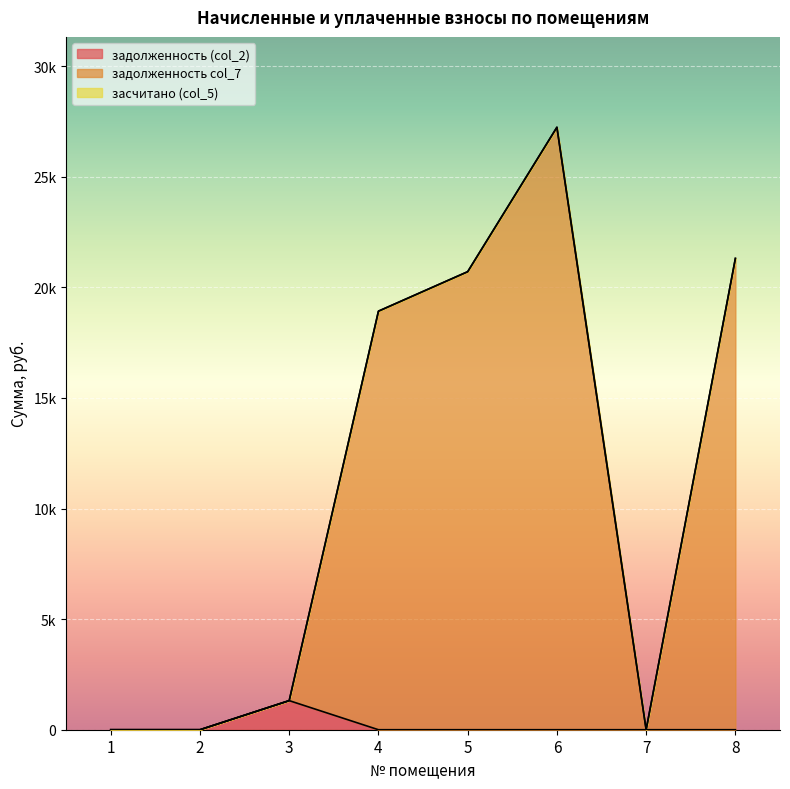

What is the sum of all задолженность col_7 values?

89486.9